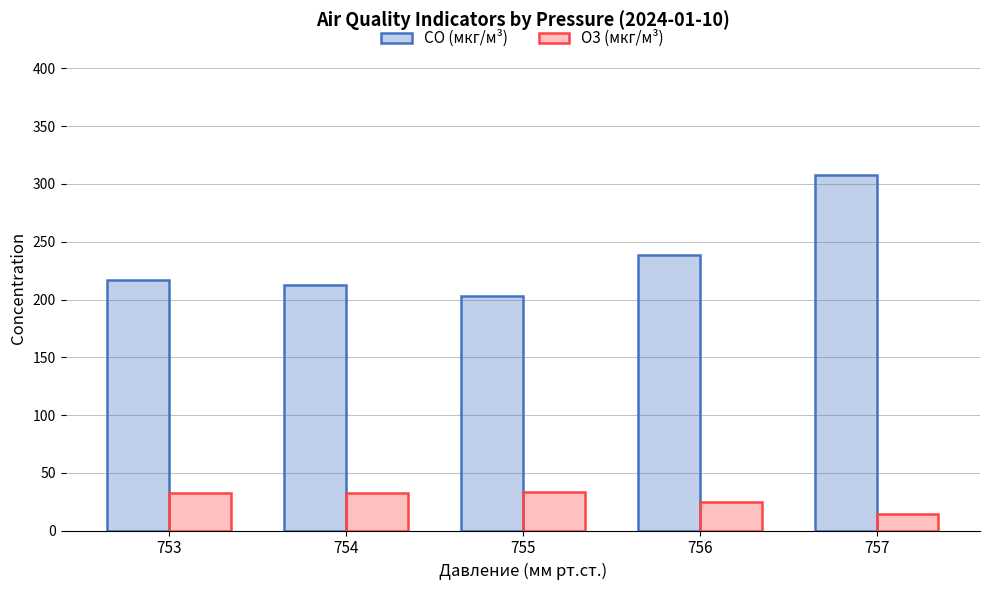

Which category has the lowest value in the CO (мкг/м³) series?

755